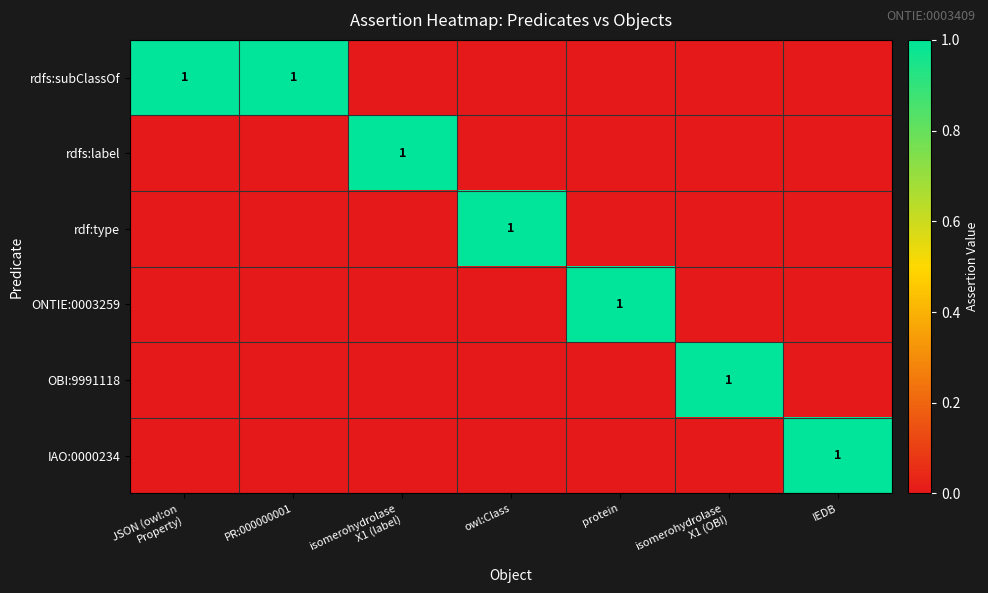

List the labels in order of rdf:type value, largest first.

owl:Class, JSON (owl:on Property), PR:000000001, isomerohydrolase X1 (label), protein, isomerohydrolase X1 (OBI), IEDB